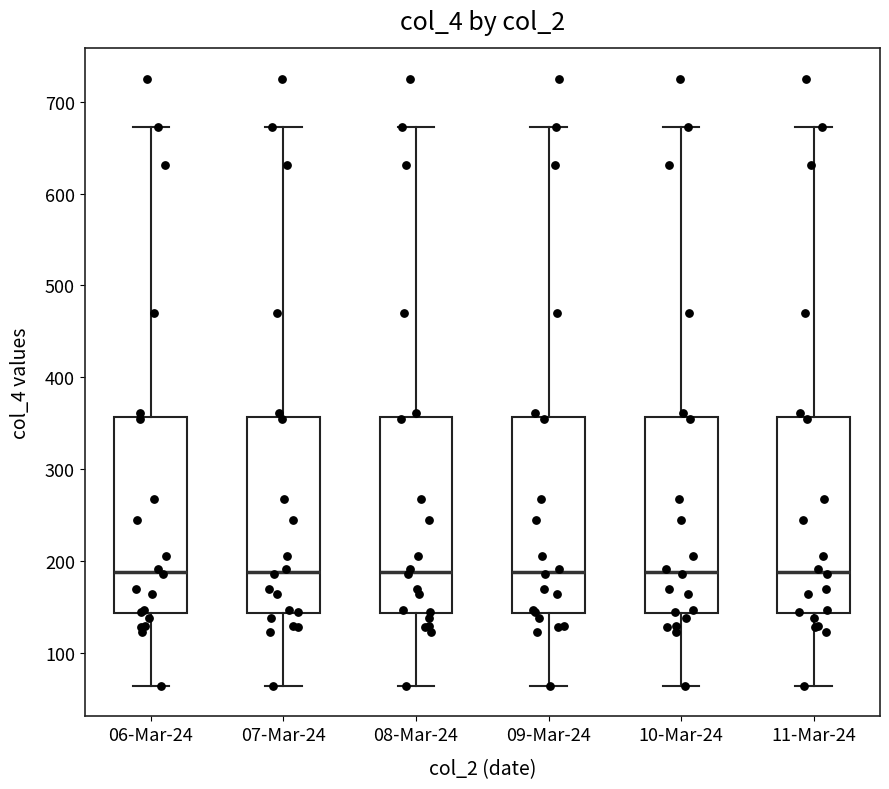

Reading left to right, transcribe this box plot: for each box, give where its median line is, the range the box spans, and where its two whiskers end, as read against the y-axis. The values are not printed on the chart, so give them approximately, as read against the axis.

06-Mar-24: median 190, box 140 to 360, whiskers 60 to 670
07-Mar-24: median 190, box 140 to 360, whiskers 60 to 670
08-Mar-24: median 190, box 140 to 360, whiskers 60 to 670
09-Mar-24: median 190, box 140 to 360, whiskers 60 to 670
10-Mar-24: median 190, box 140 to 360, whiskers 60 to 670
11-Mar-24: median 190, box 140 to 360, whiskers 60 to 670